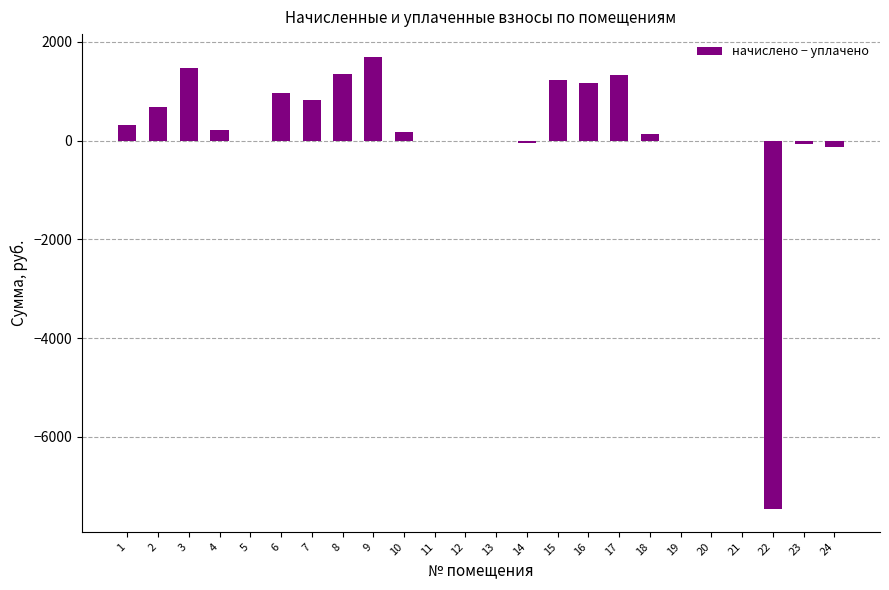

Is it true that the value at 1 is 319.1?

True